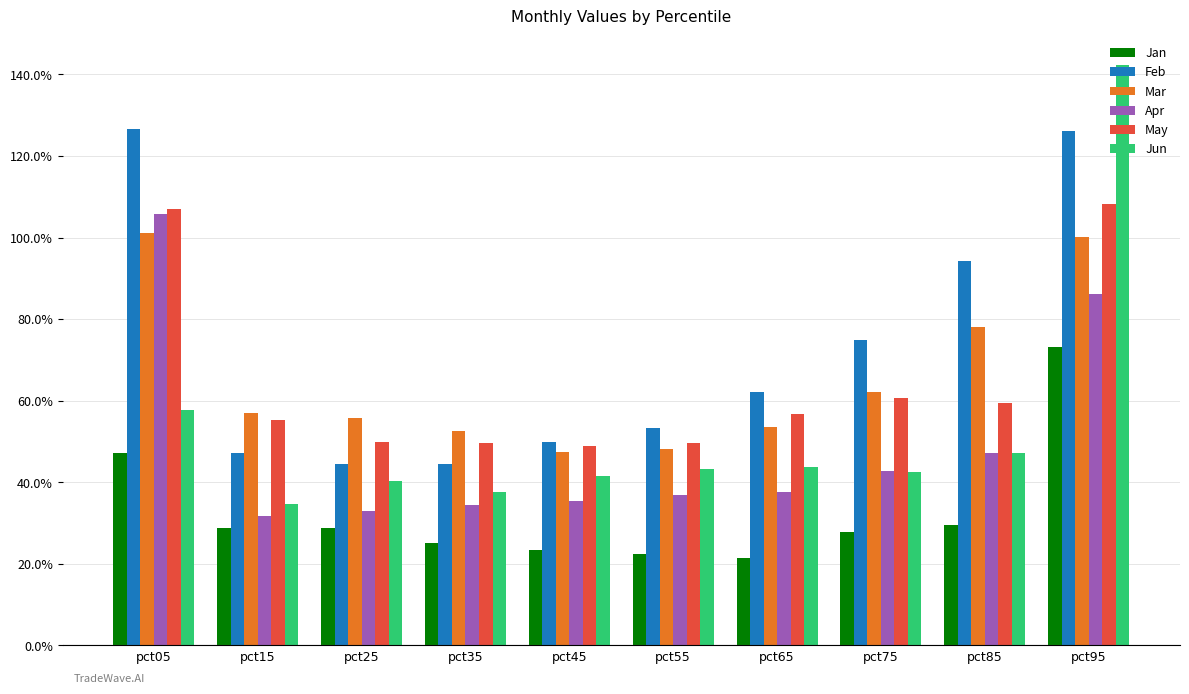

Which series has the widest spread of values?

Jun